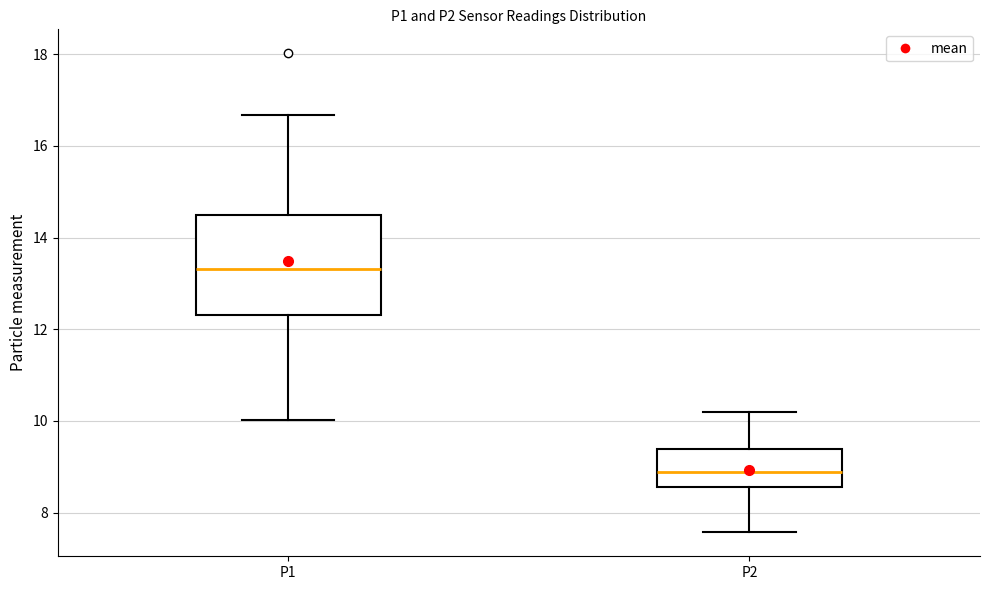

Reading left to right, read every box against the y-axis: the position of its median line, the range the box covers, and the ends of its whiskers. The values are not printed on the chart, so give them approximately, as read against the axis.

P1: median 13.4, box 12.4 to 14.6, whiskers 10.0 to 16.6
P2: median 8.8, box 8.6 to 9.4, whiskers 7.6 to 10.2